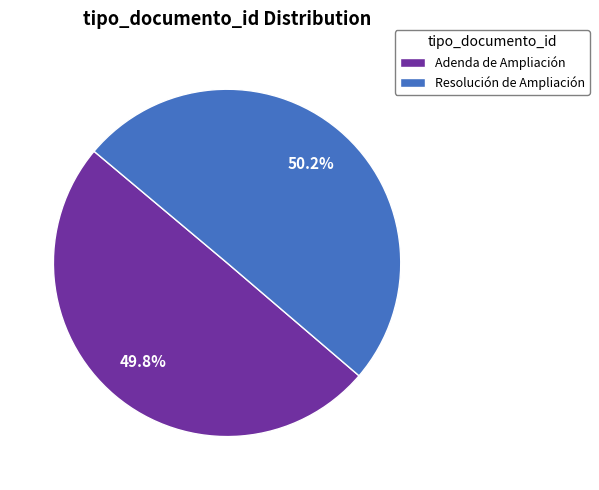

Count the number of slices in the pie.

2